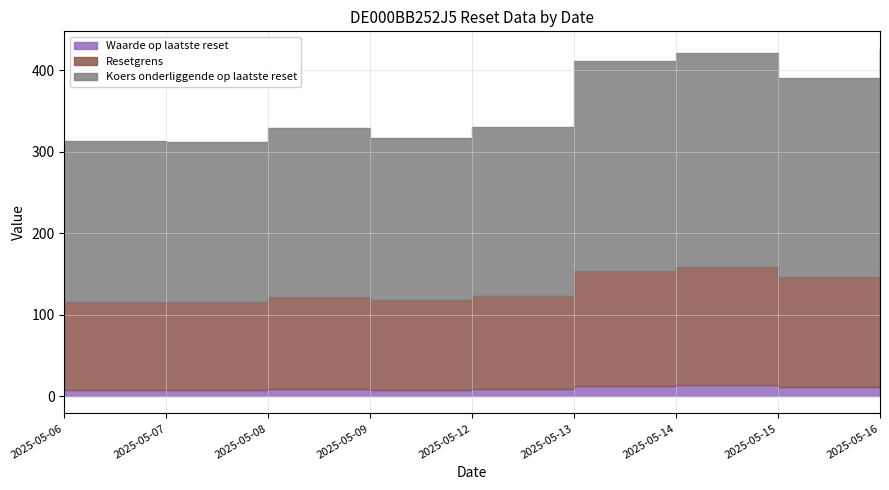

Between 2025-05-13 and 2025-05-09, which is larger?

2025-05-13